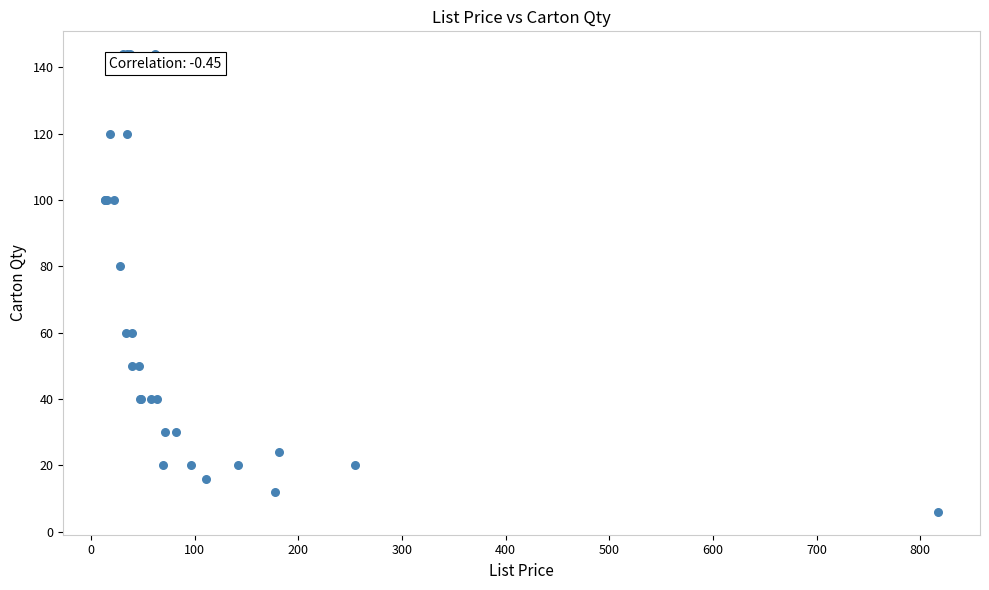

What Y value in the scatter plot is closest to 75?

80